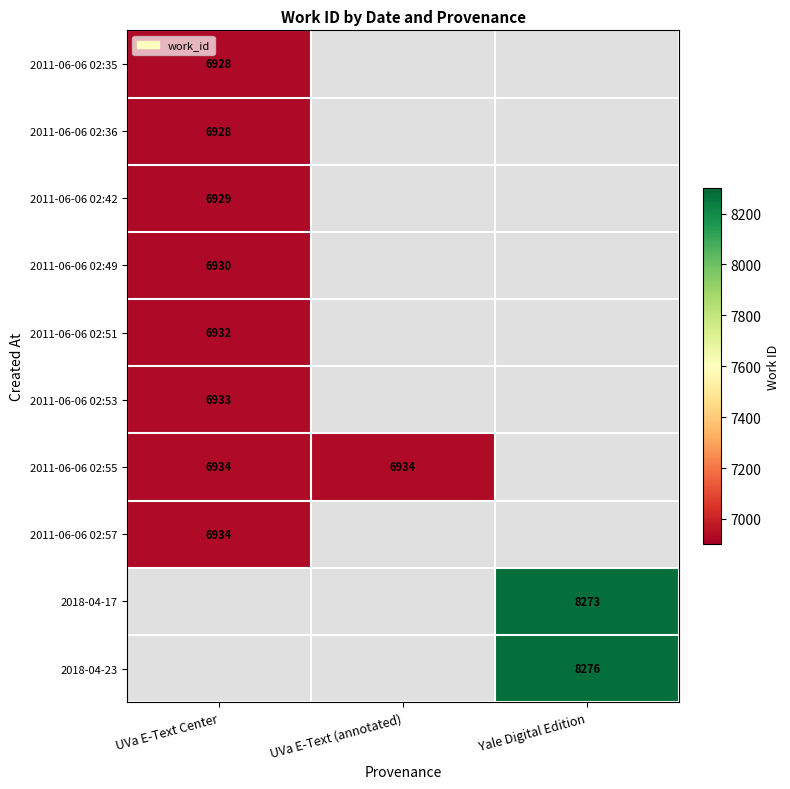

How many distinct data groups are displayed?

10